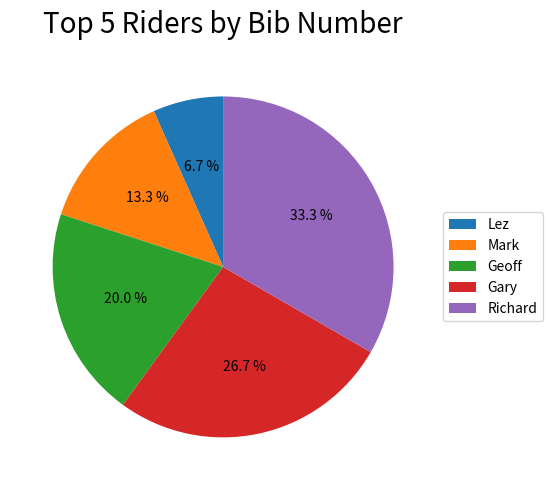

Is it true that Mark is 13% of the pie?

True